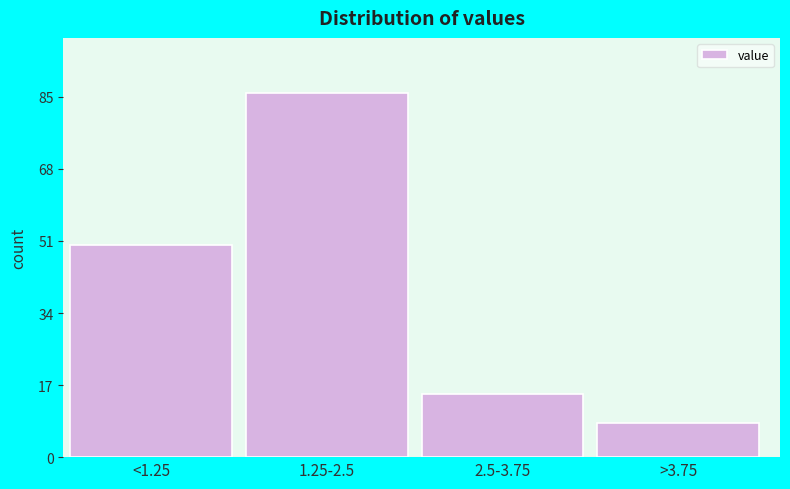

Reading left to right, extract all data points from this chart.

50	86	15	8